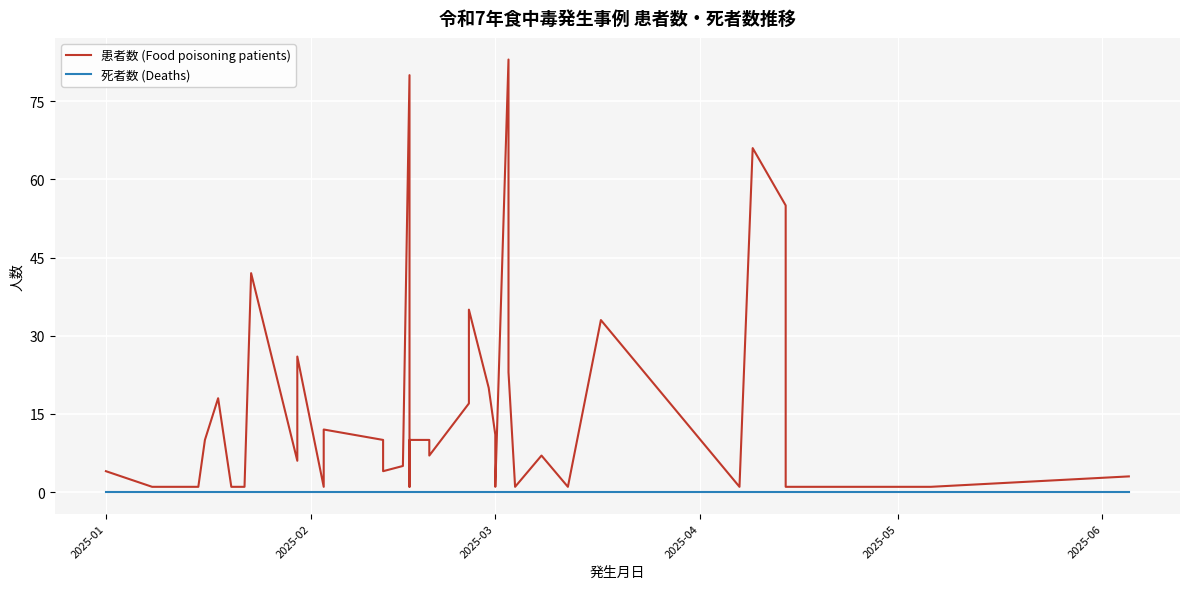

How many lines are shown in the chart?

2